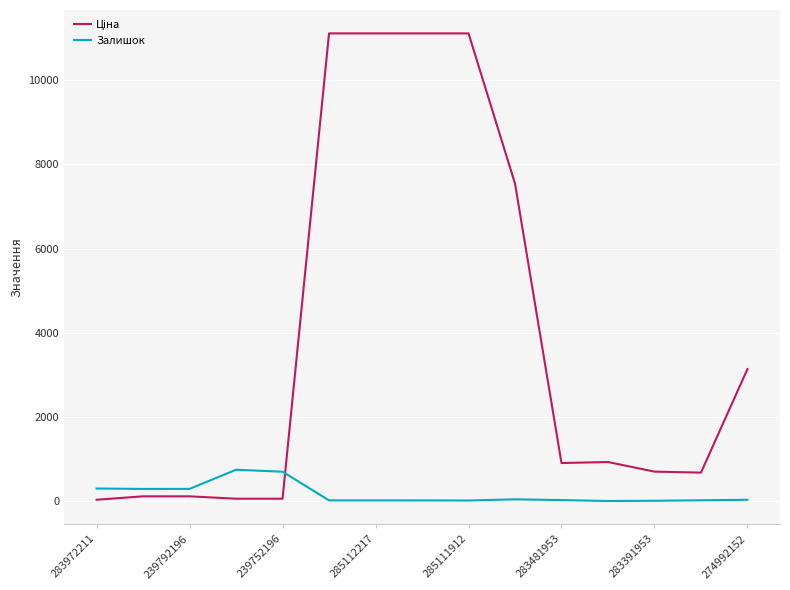

What is the greatest value displayed?

11113.6